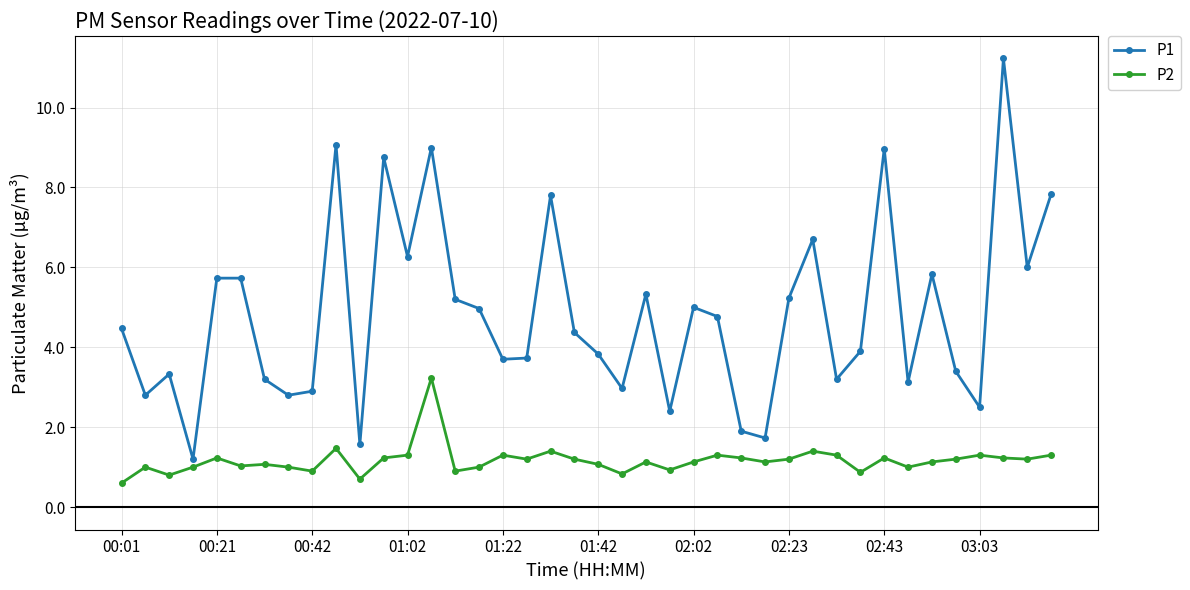

How many lines are shown in the chart?

2